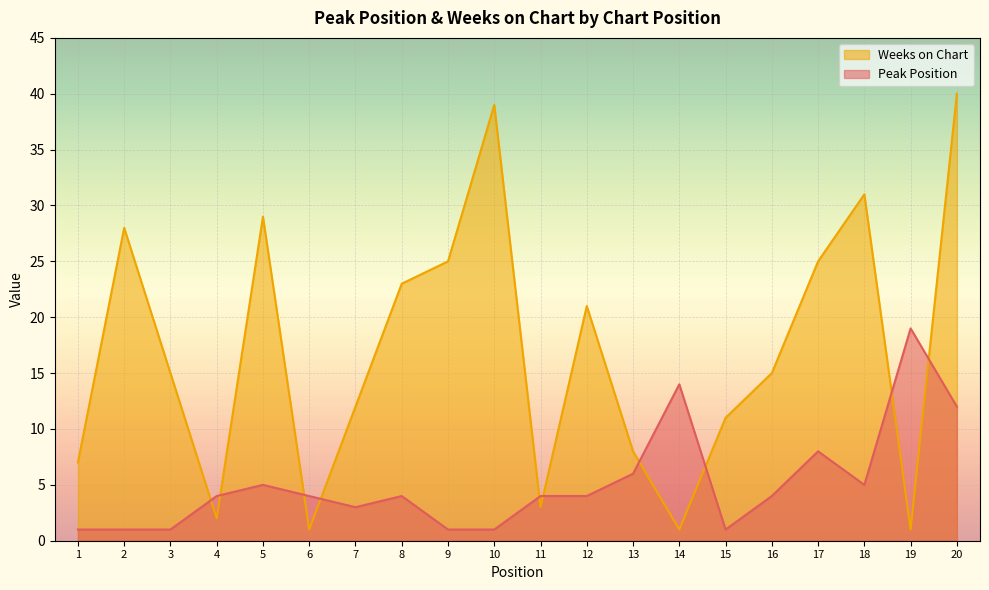

In Weeks on Chart, how many points are lower than both neighbors (excluding endpoints)?

5